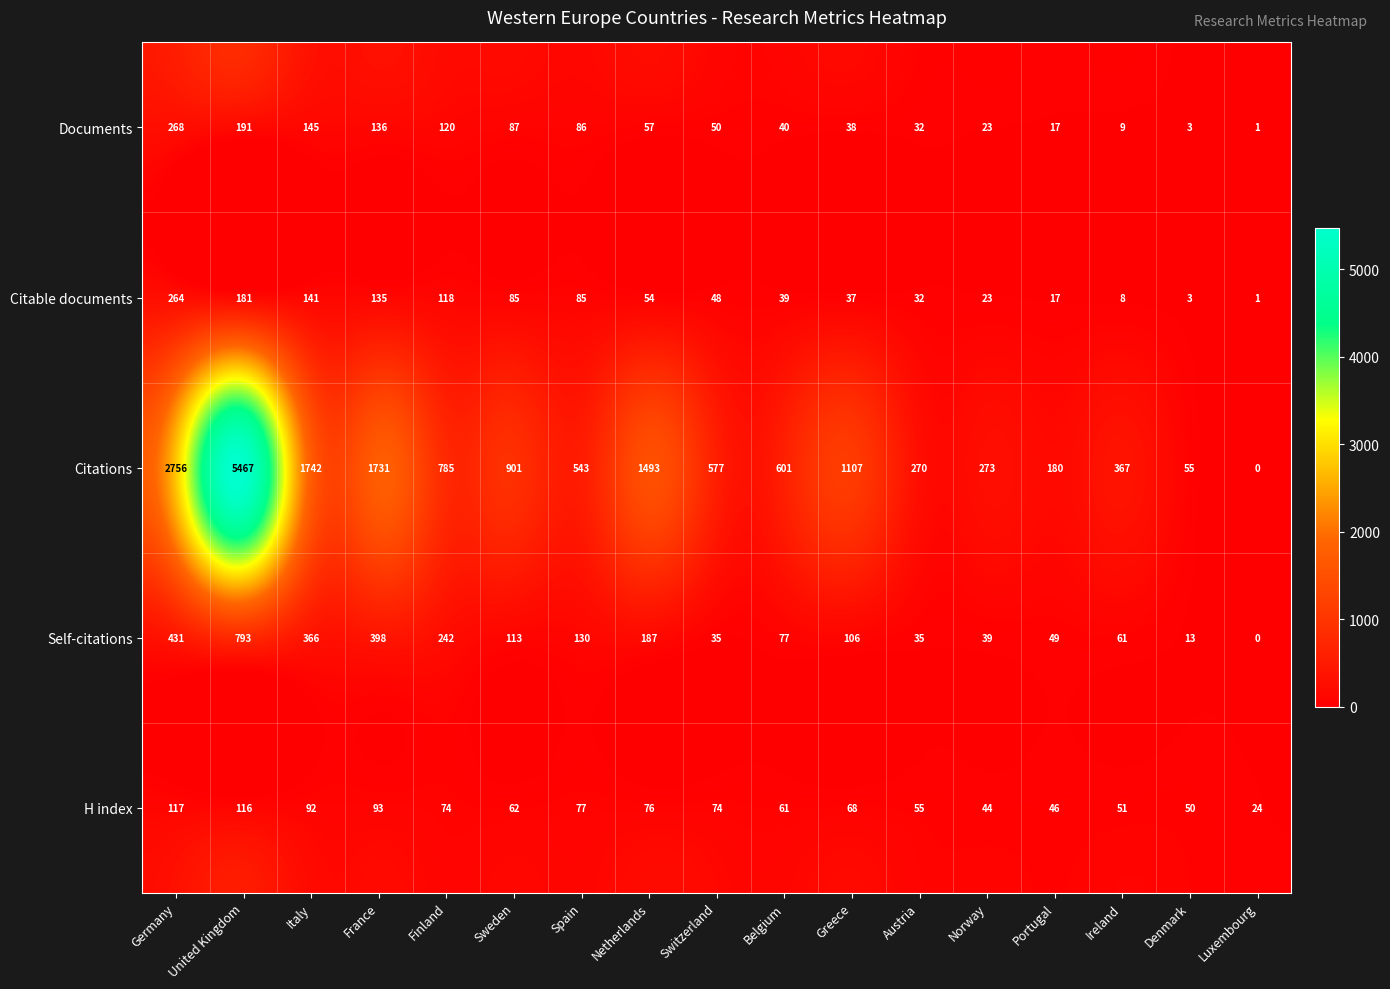

Which series has the largest range (max minus min)?

Citations